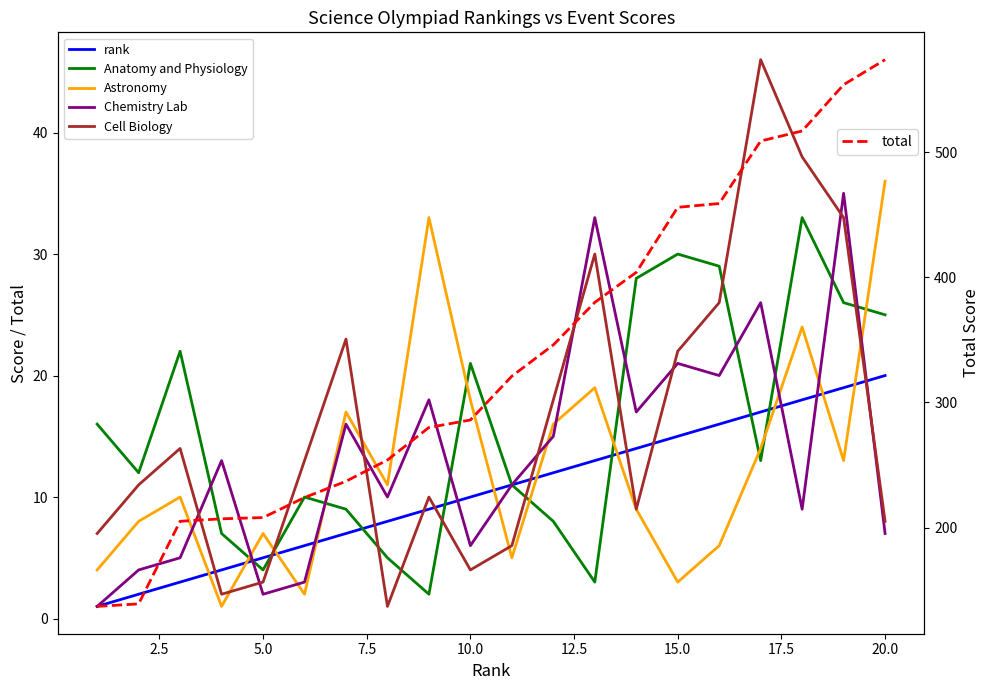

What is the difference between the highest and lowest values at 5.0?

202